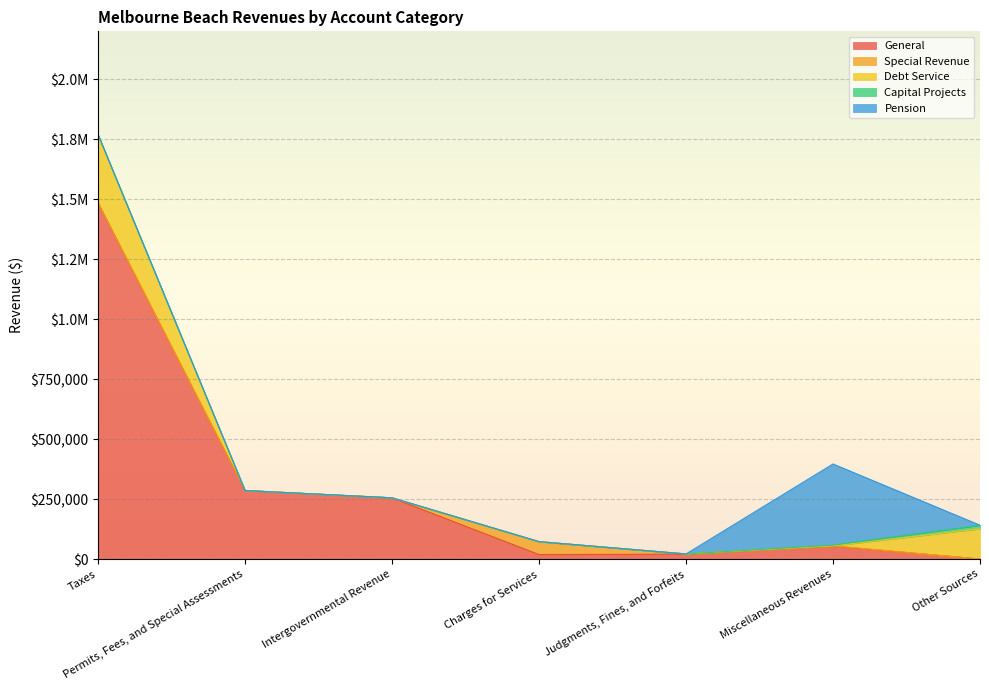

At which category is the sum across all series the highest?

Taxes